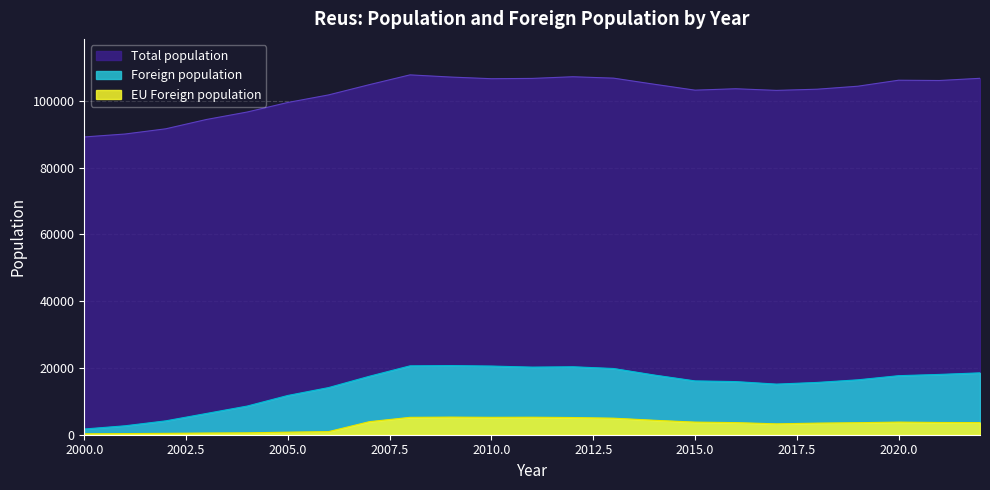

True or false: Total population and EU Foreign population cross at least once.

False